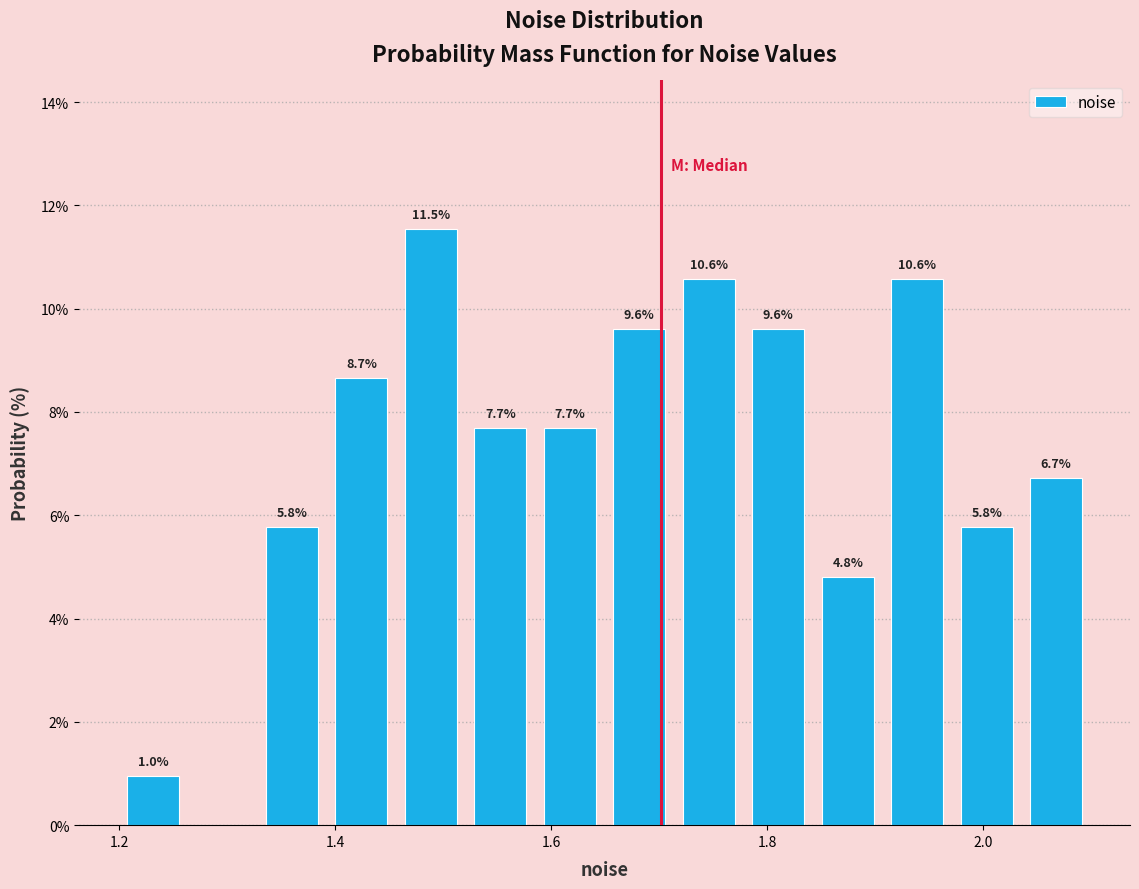

Around what value on the x-axis is the tallest bar? Give the approximate position of its centre, as read against the axis.

1.48